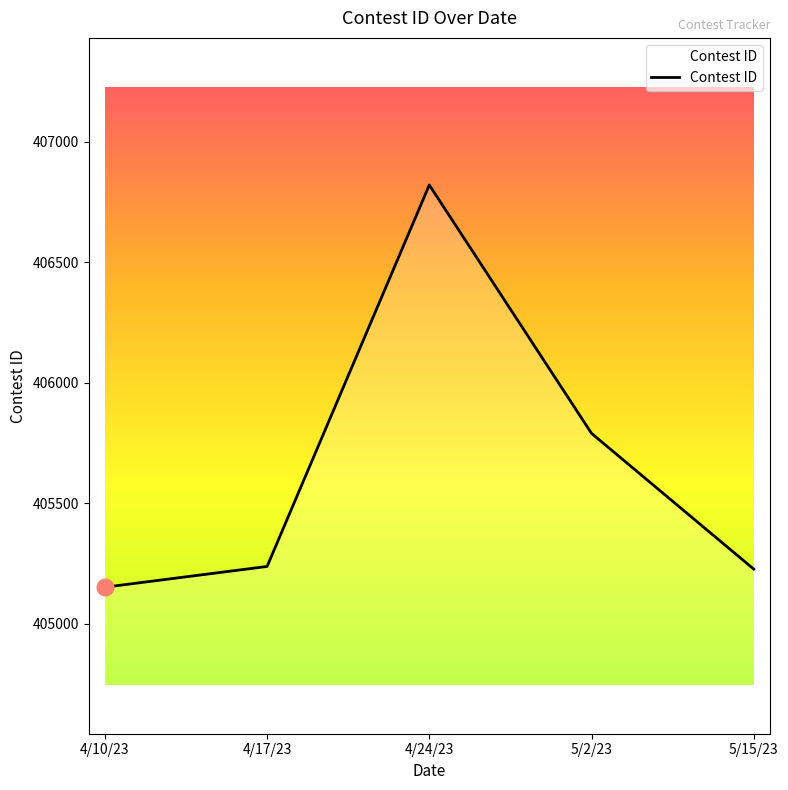

How many lines are shown in the chart?

1